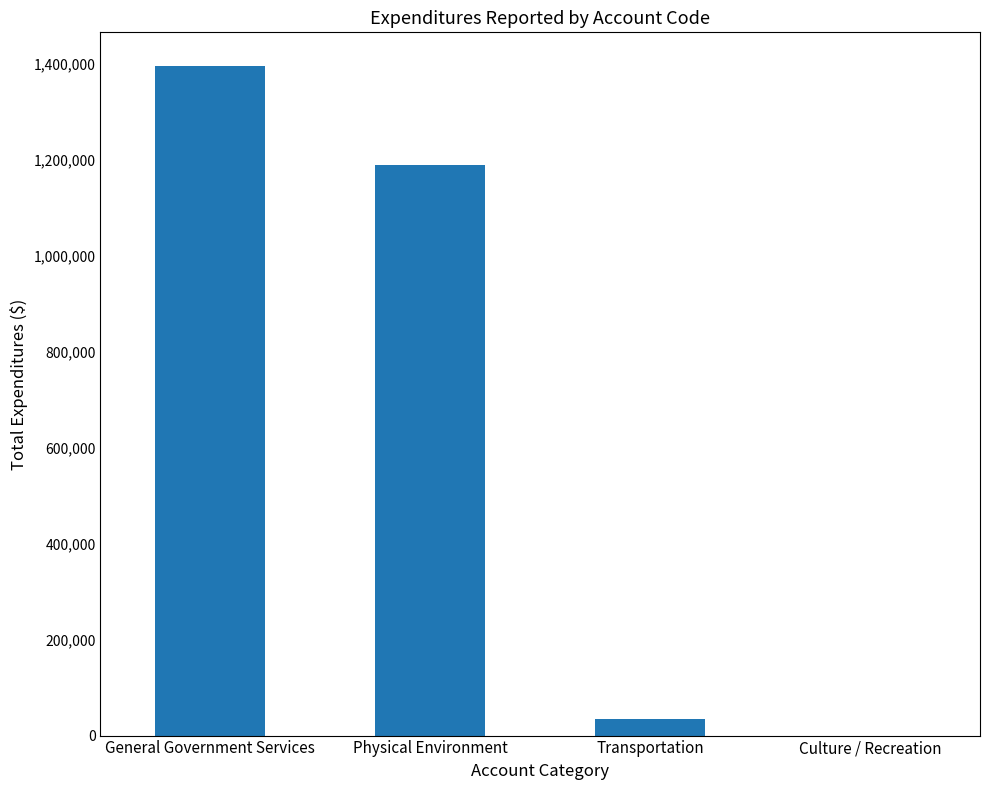

Which has a higher value, Transportation or Physical Environment?

Physical Environment